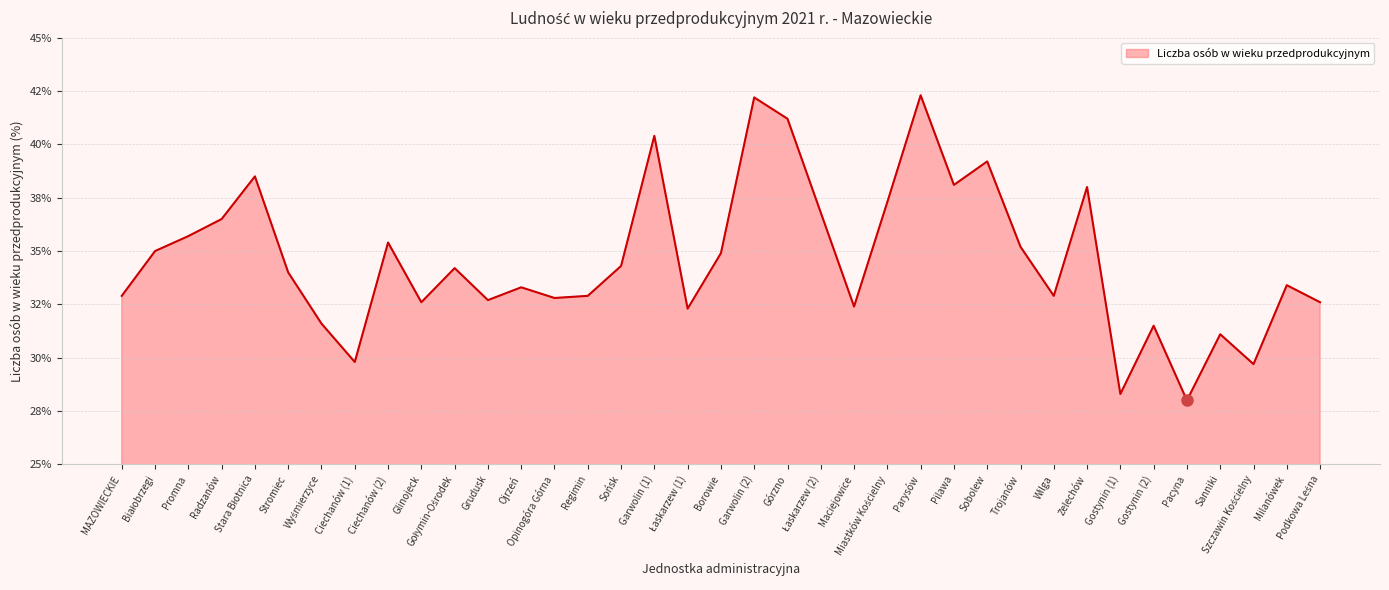

Does the chart have visible grid lines?

Yes